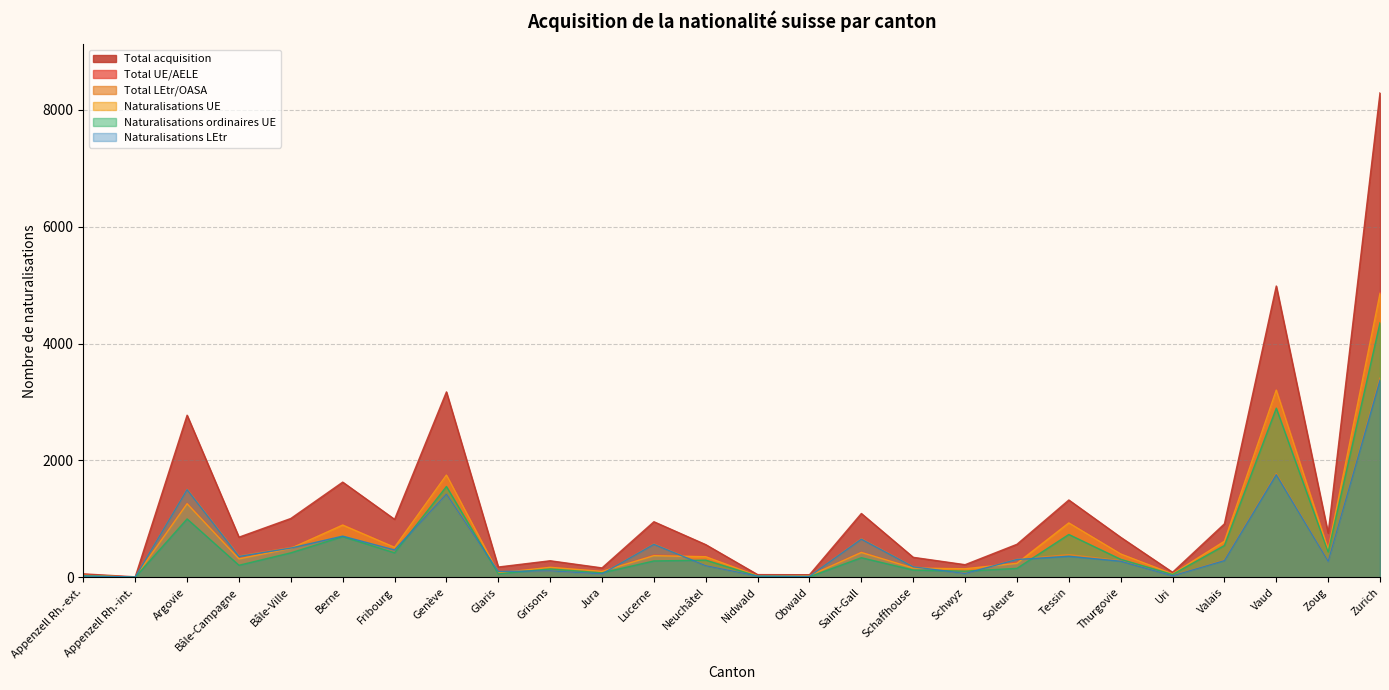

At which label does Naturalisations UE first exceed 371?

Argovie